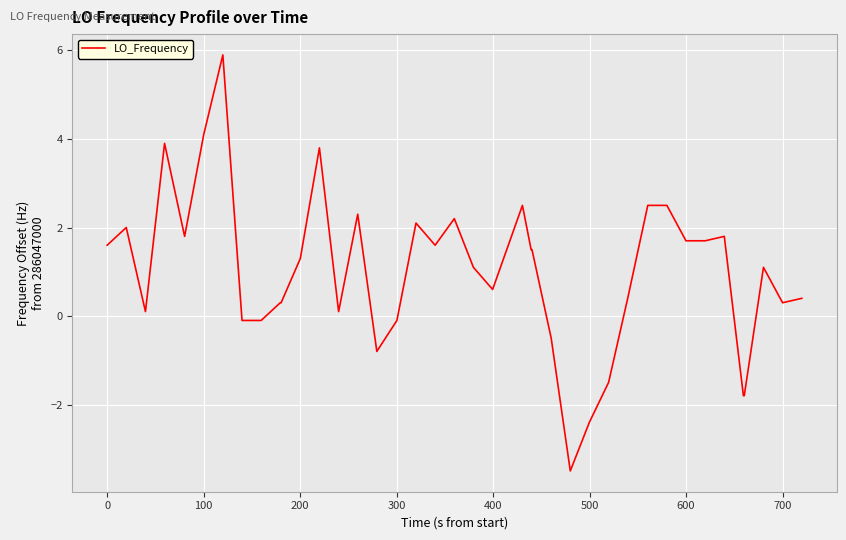

What is the greatest value displayed?

5.9